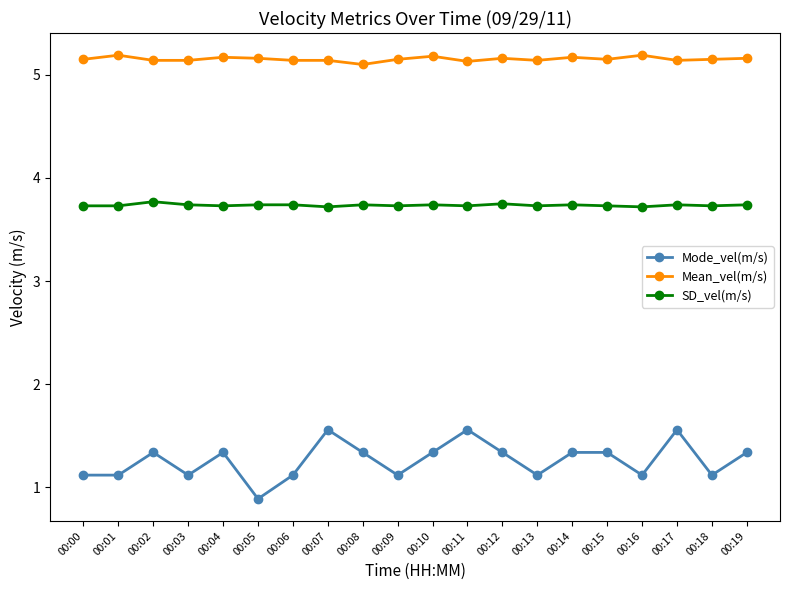

True or false: SD_vel(m/s) and Mode_vel(m/s) intersect in this chart.

False